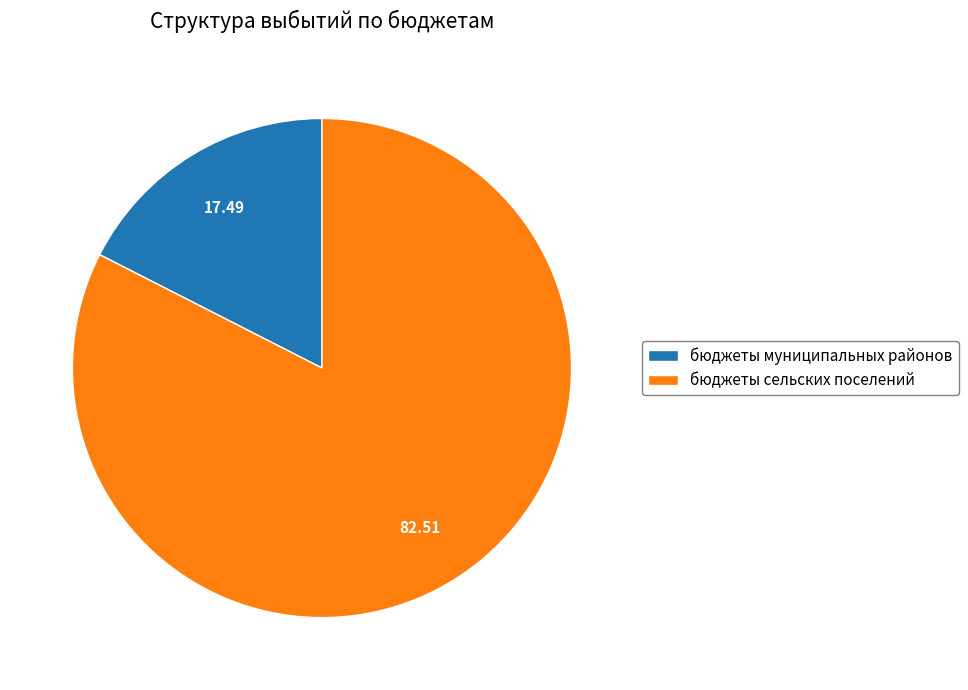

Do бюджеты муниципальных районов and бюджеты сельских поселений together represent more than half of the pie?

Yes